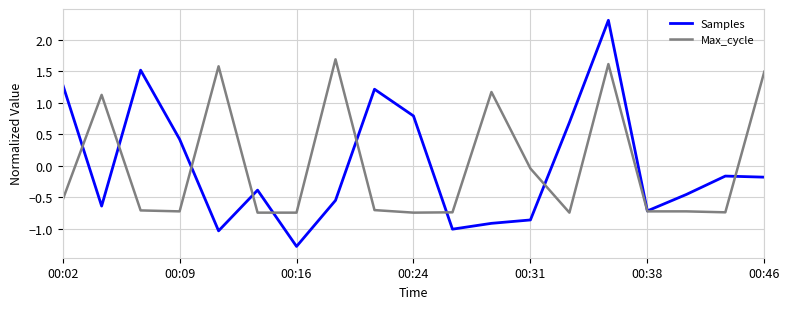

Which series has the largest range (max minus min)?

Samples